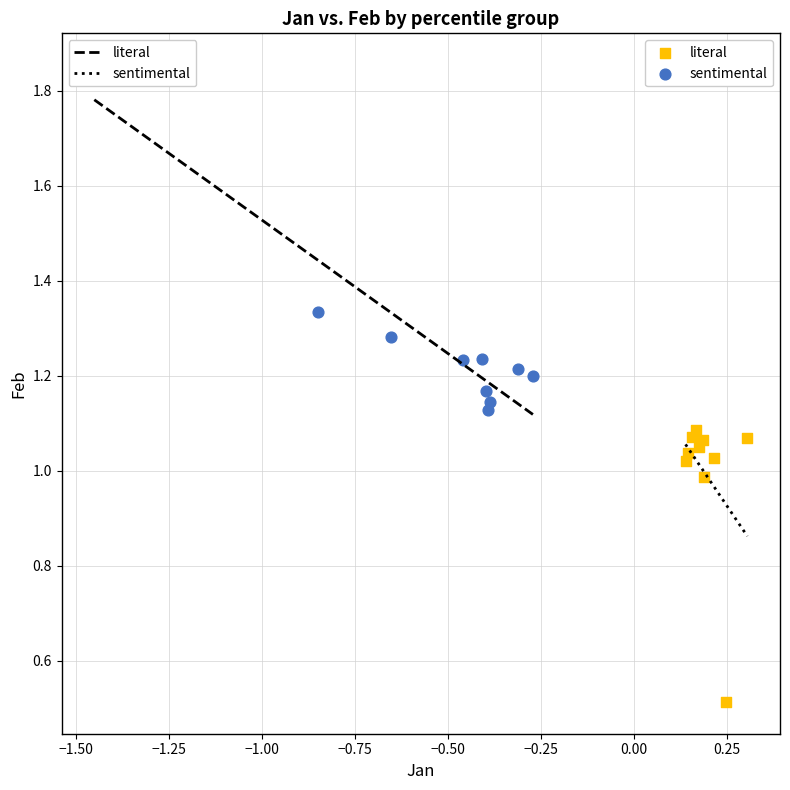

Which series contains the highest Y value?

literal